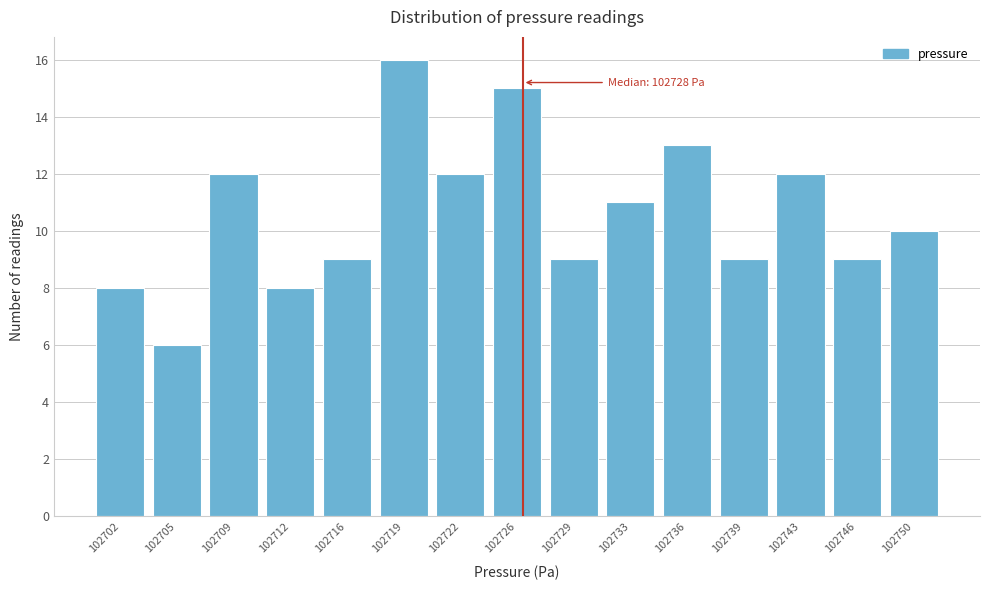

Reading left to right, list all the values displayed in this chart.

102702=8	102705=6	102709=12	102712=8	102716=9	102719=16	102722=12	102726=15	102729=9	102733=11	102736=13	102739=9	102743=12	102746=9	102750=10